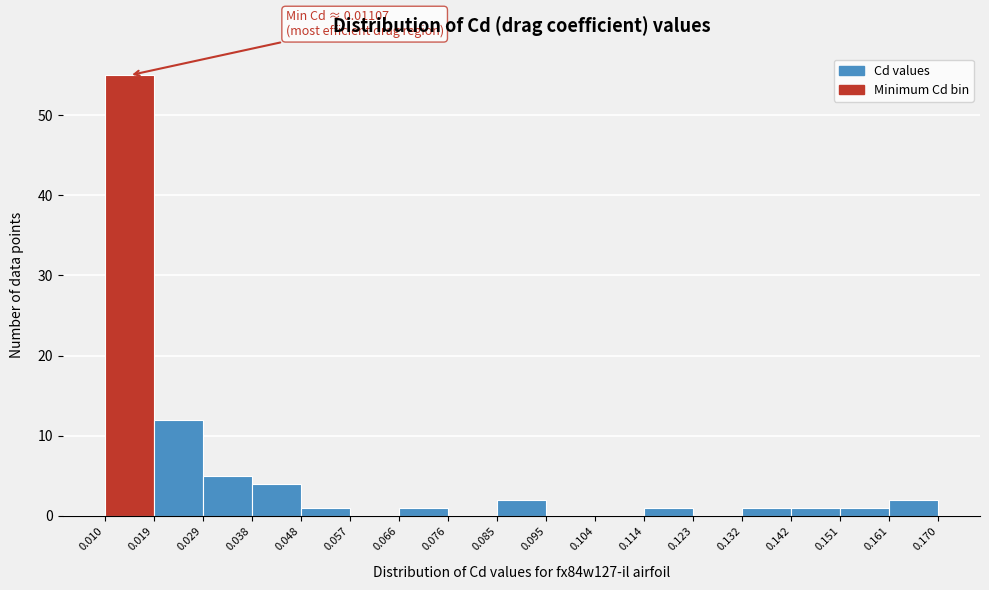

Over which range of the x-axis is the bar tallest?

0.010 to 0.019